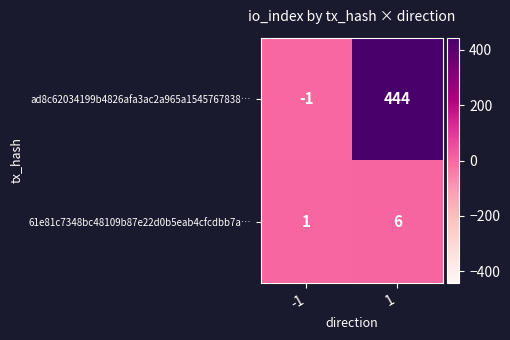

Reading right to left, what are all the values shown in this chart?

ad8c62034199b4826afa3ac2a965a1545767838…: 444	-1
61e81c7348bc48109b87e22d0b5eab4cfcdbb7a…: 6	1